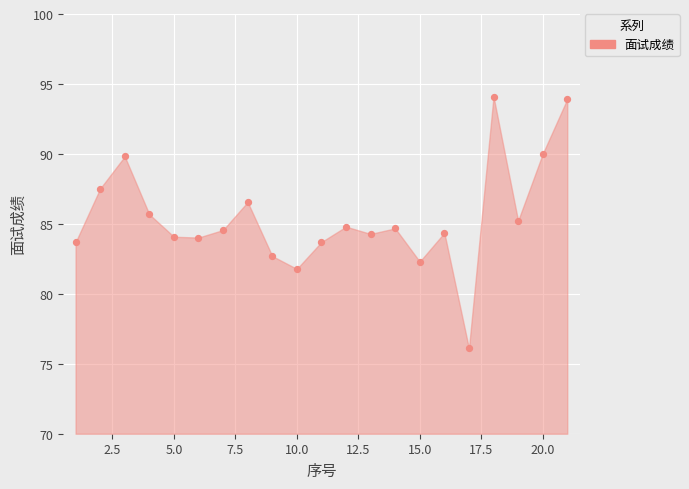

What is the range of X values (max minus min)?

20.0